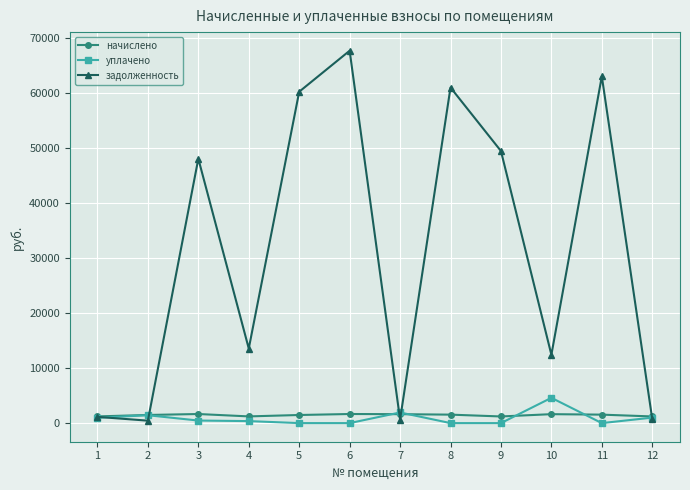

What is the maximum value for задолженность?

67751.3